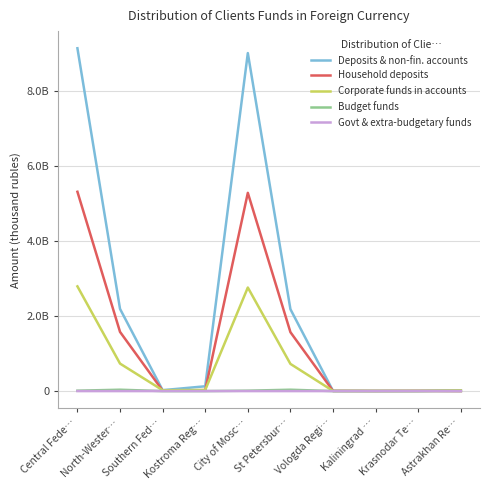

Rank the categories by Deposits & non-fin. accounts value from highest to lowest.

Central Fede…, City of Mosc…, North-Wester…, St Petersbur…, Kostroma Reg…, Southern Fed…, Astrakhan Re…, Vologda Regi…, Krasnodar Te…, Kaliningrad …